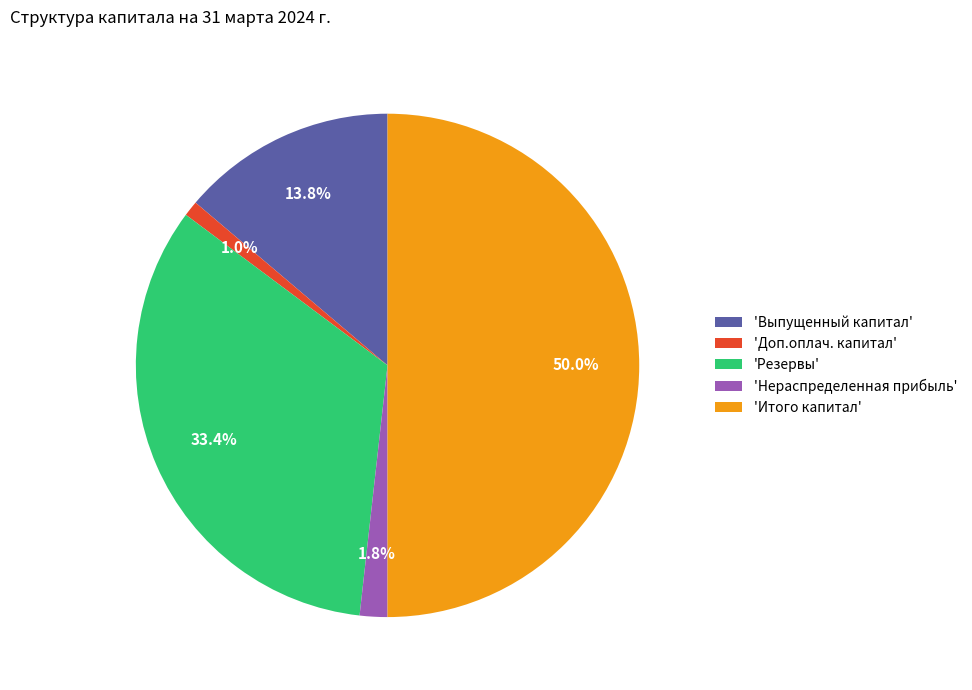

What is the smallest slice in the pie chart?

'Доп.оплач. капитал'